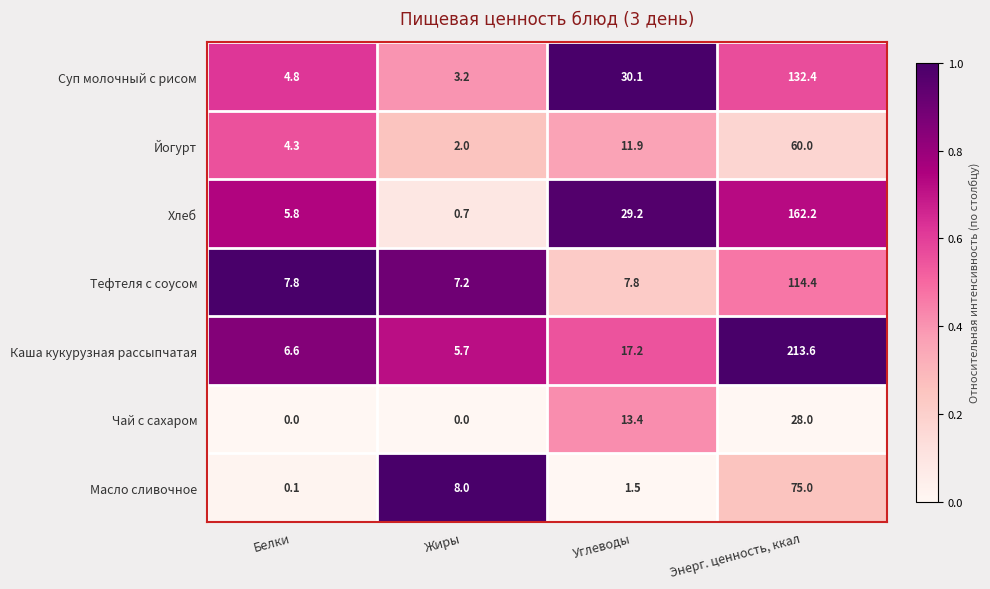

At which category is the sum across all series the highest?

Энерг. ценность, ккал